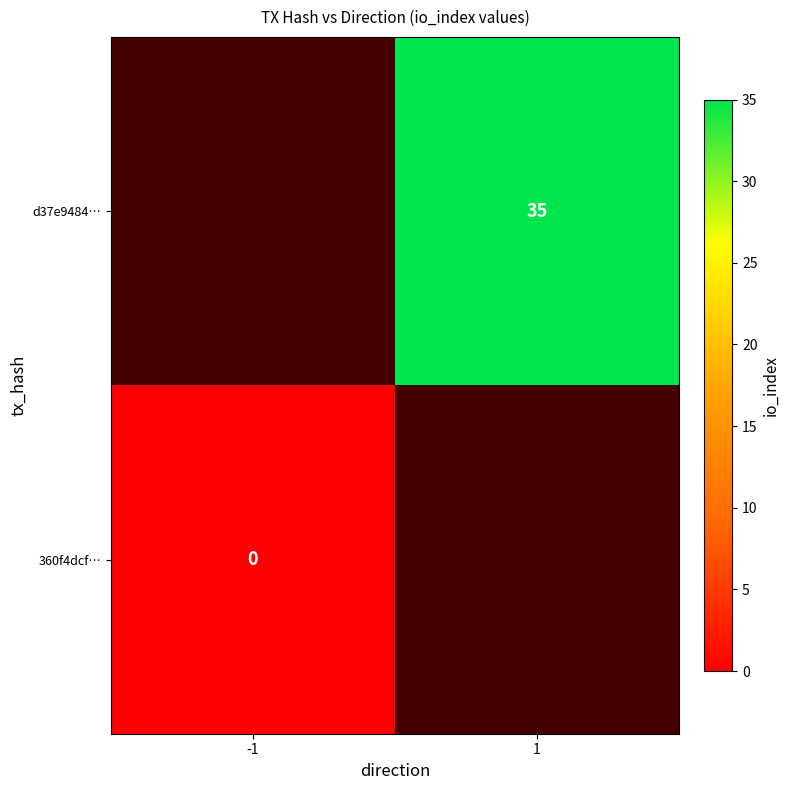

At which category does the chart reach its minimum across all series?

-1